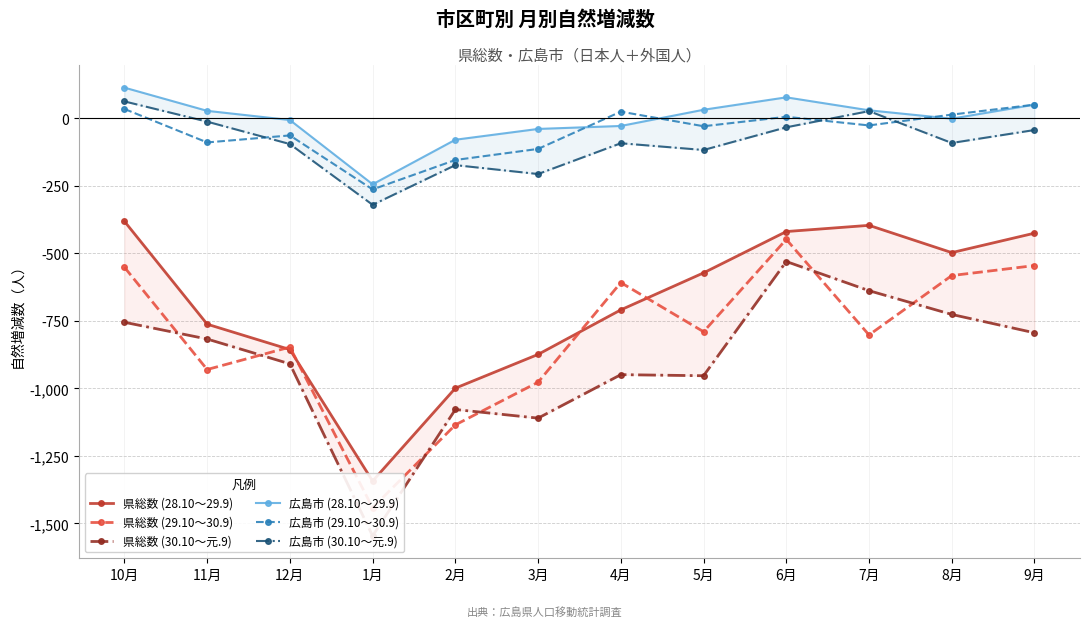

Reading right to left, list all the values displayed in this chart.

県総数 (28.10～29.9): 9月=-425	8月=-497	7月=-396	6月=-419	5月=-572	4月=-709	3月=-874	2月=-999	1月=-1343	12月=-856	11月=-762	10月=-381
県総数 (29.10～30.9): 9月=-545	8月=-582	7月=-802	6月=-448	5月=-790	4月=-608	3月=-977	2月=-1135	1月=-1442	12月=-847	11月=-930	10月=-551
県総数 (30.10～元.9): 9月=-794	8月=-726	7月=-638	6月=-530	5月=-953	4月=-949	3月=-1110	2月=-1078	1月=-1546	12月=-909	11月=-817	10月=-755
広島市 (28.10～29.9): 9月=51	8月=-1	7月=30	6月=78	5月=32	4月=-28	3月=-39	2月=-79	1月=-244	12月=-6	11月=28	10月=114
広島市 (29.10～30.9): 9月=51	8月=14	7月=-26	6月=6	5月=-29	4月=25	3月=-113	2月=-154	1月=-263	12月=-63	11月=-89	10月=35
広島市 (30.10～元.9): 9月=-43	8月=-91	7月=27	6月=-33	5月=-117	4月=-92	3月=-206	2月=-173	1月=-320	12月=-95	11月=-12	10月=63